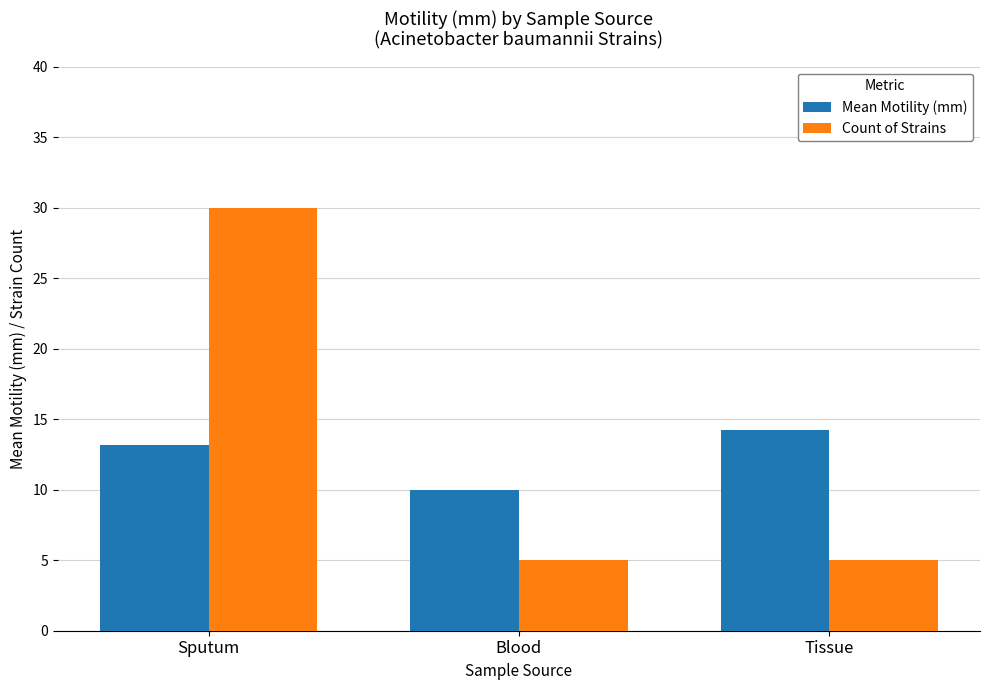

List the series in order of their overall mean, highest first.

Count of Strains, Mean Motility (mm)